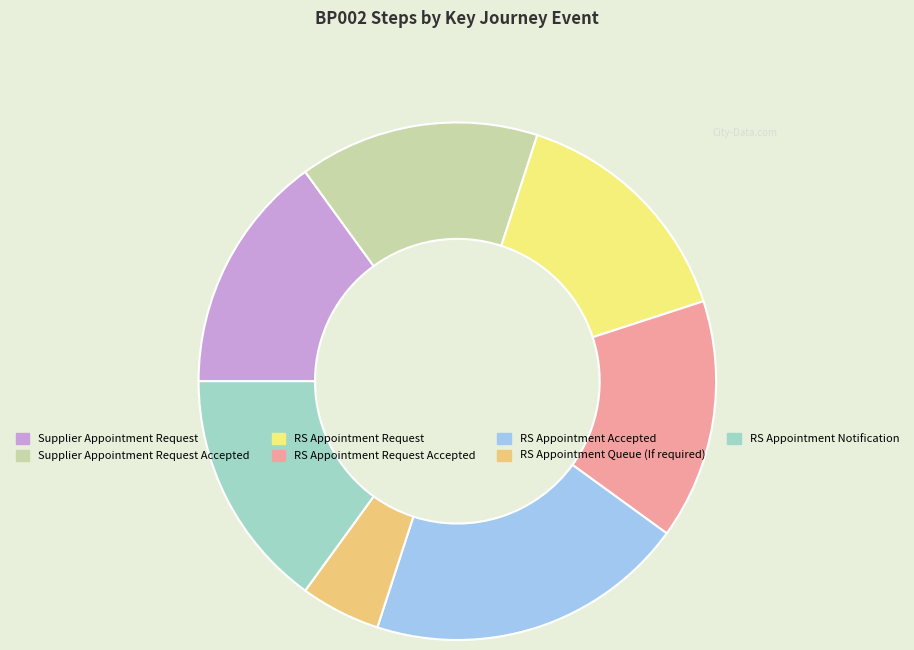

Which category has the smallest portion of the pie?

RS Appointment Queue (If required)